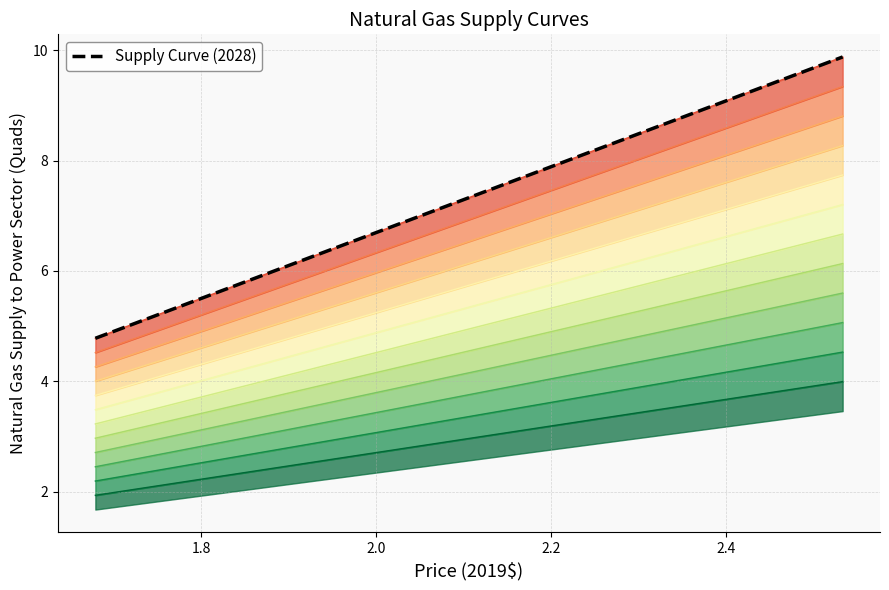

Reading left to right, list all the values displayed in this chart.

4.8	5.0	5.3	5.6	5.9	6.1	6.4	6.7	6.9	7.2	7.5	7.7	8.0	8.3	8.5	8.8	9.1	9.3	9.6	9.9